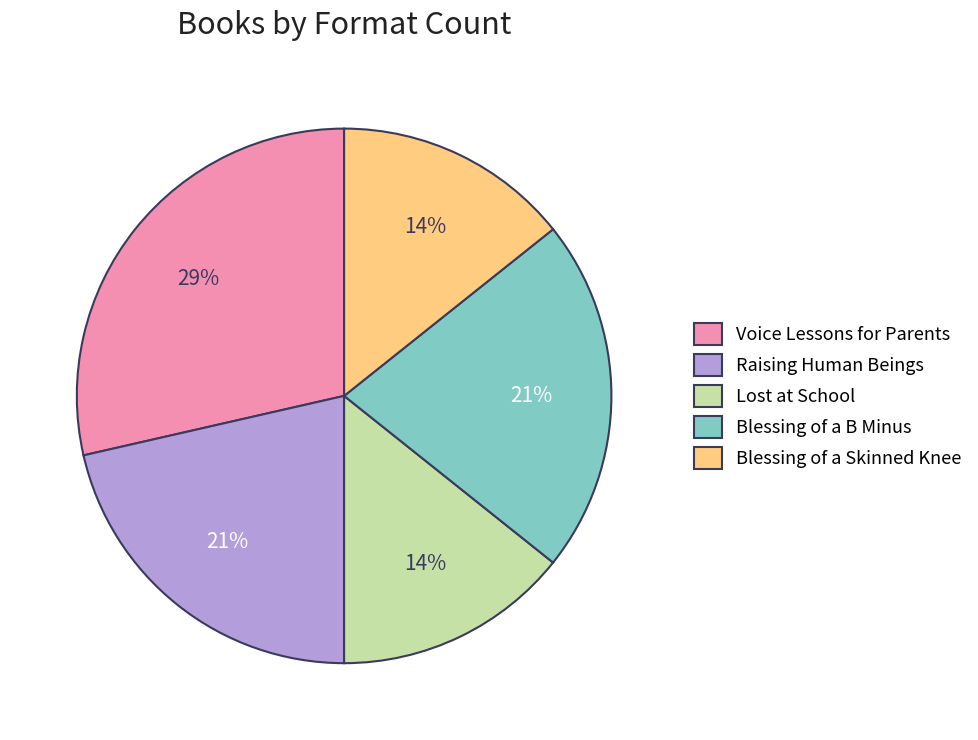

Which category has the biggest portion of the pie?

Voice Lessons for Parents